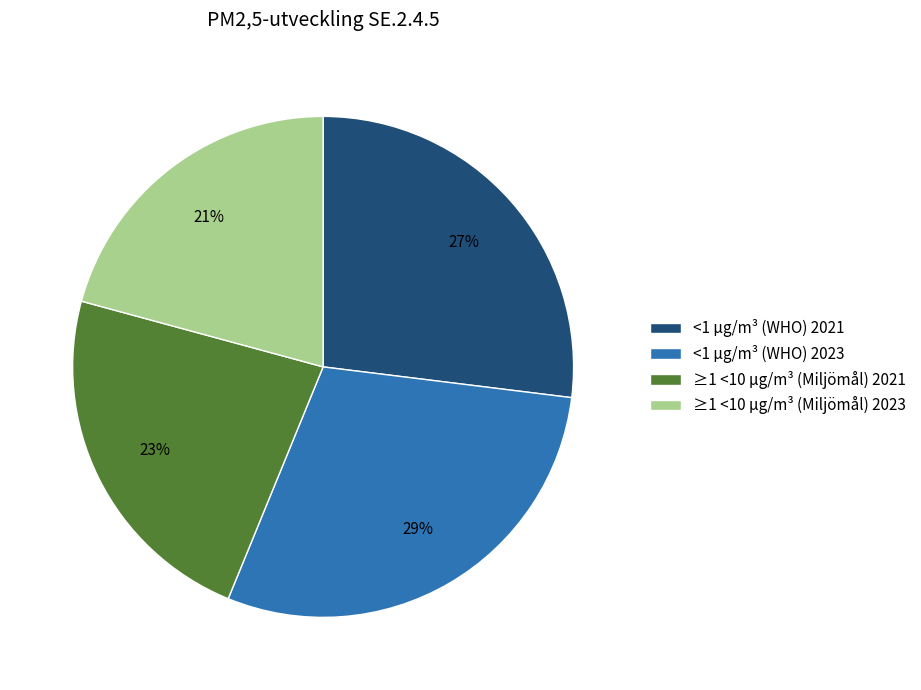

Approximately how many times larger is the value at <1 µg/m³ (WHO) 2023 compared to ≥1 <10 µg/m³ (Miljömål) 2021?

1.3